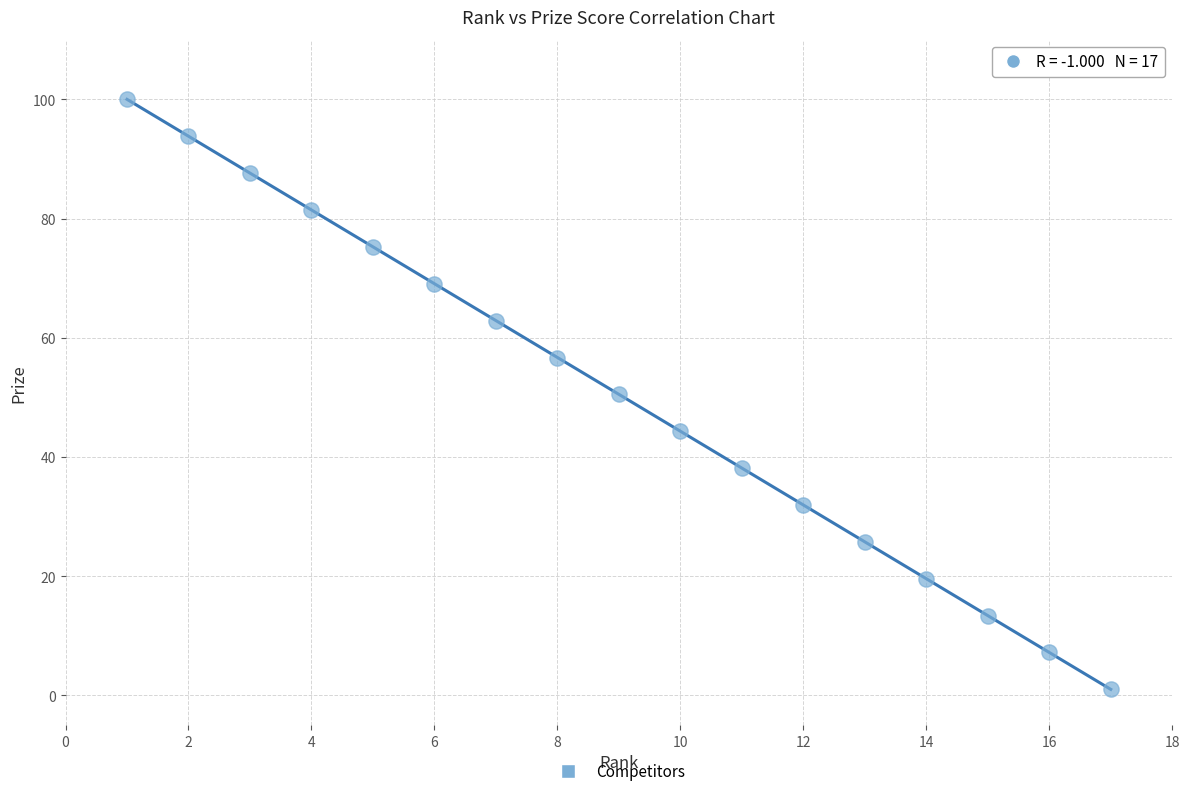

What is the range of X values (max minus min)?

16.0